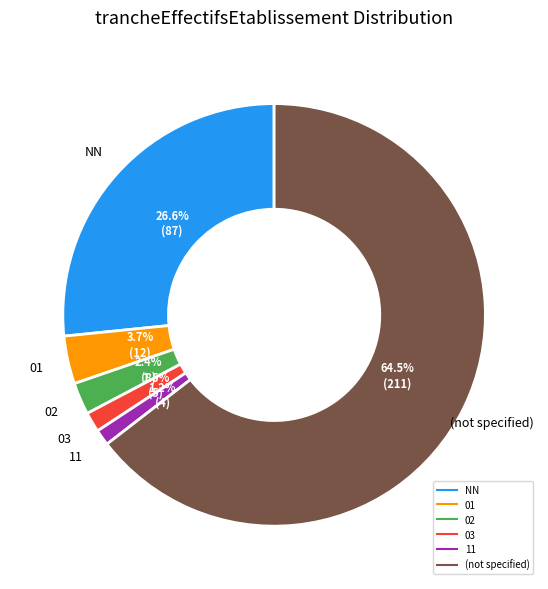

To the nearest percent, what is the difference between the largest and smallest slice percentages?

63%